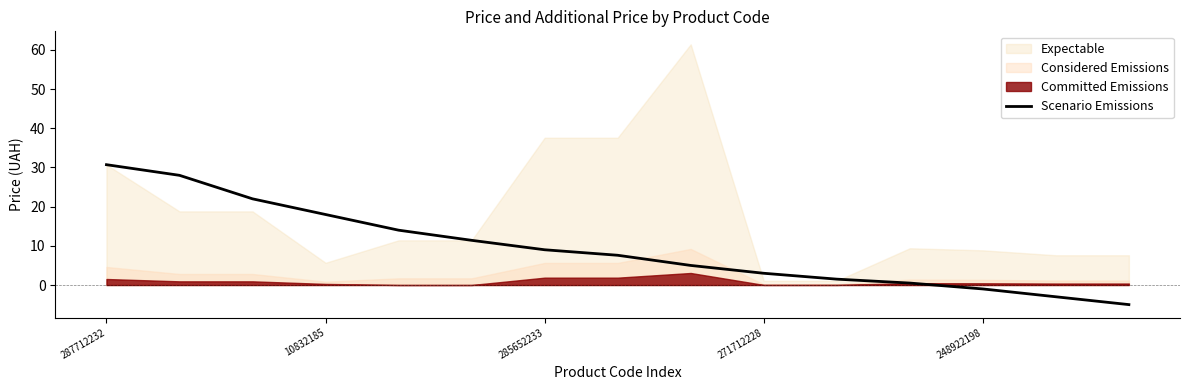

What is the lowest value of the Scenario Emissions series?

-5.0